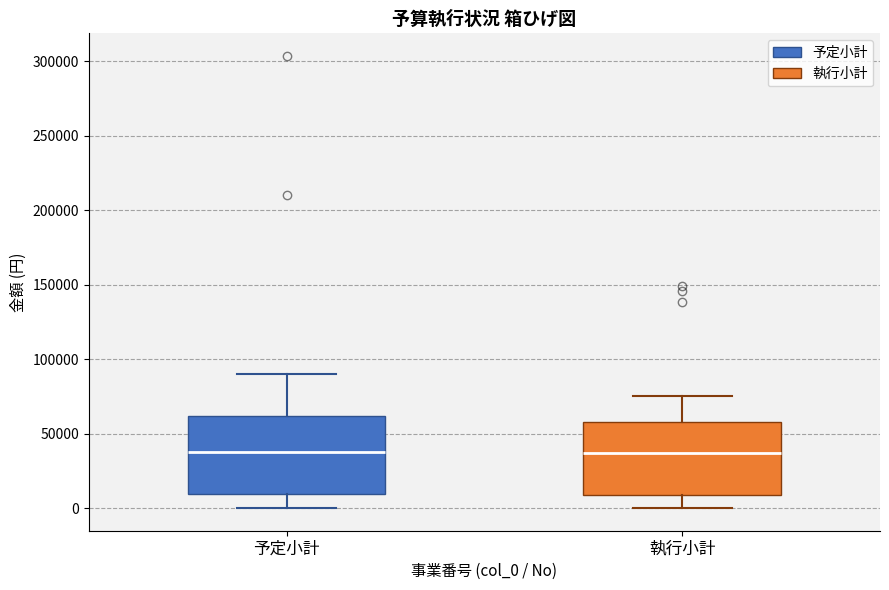

Reading left to right, transcribe this box plot: for each box, give where its median line is, the range the box spans, and where its two whiskers end, as read against the y-axis. The values are not printed on the chart, so give them approximately, as read against the axis.

予定小計: median 40000, box 10000 to 60000, whiskers 0 to 90000
執行小計: median 35000, box 10000 to 60000, whiskers 0 to 75000